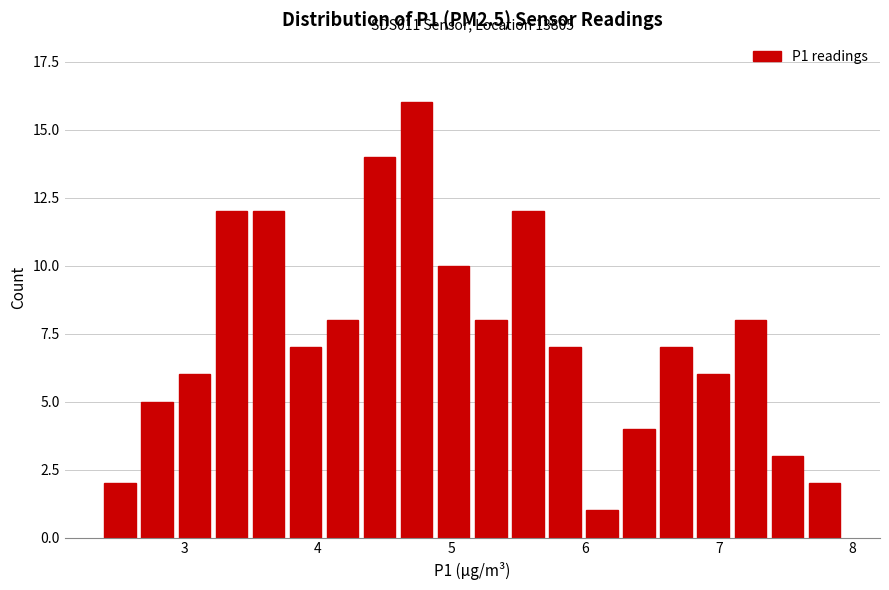

Read against the x-axis, roughly where is the centre of the tallest bar?

4.7